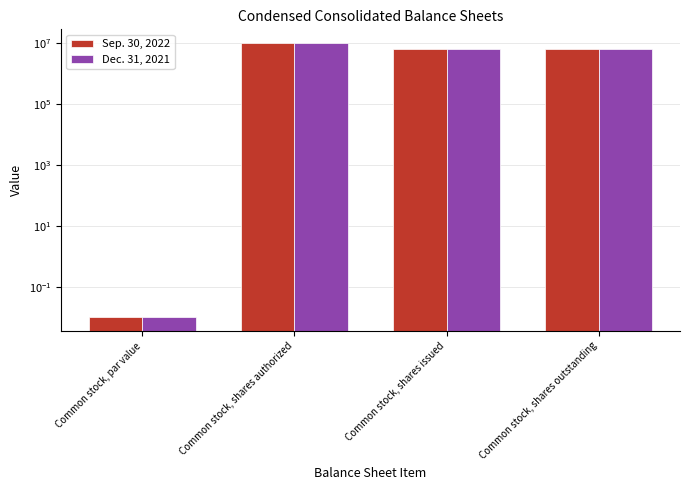

What is the sum of all Dec. 31, 2021 values?

23199824.0